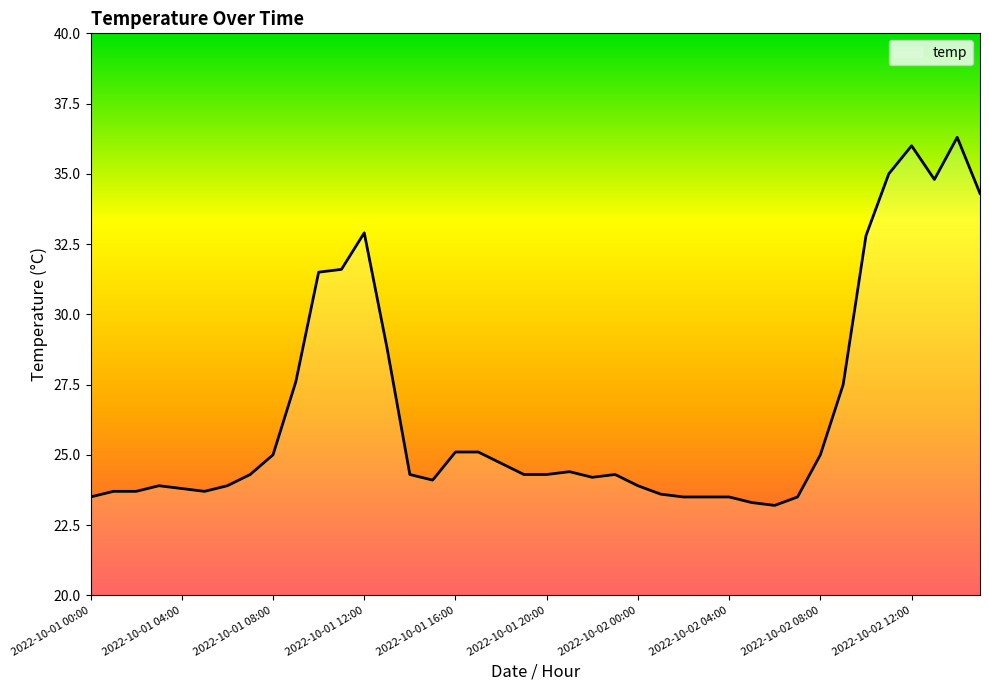

What is the smallest value displayed?

23.2